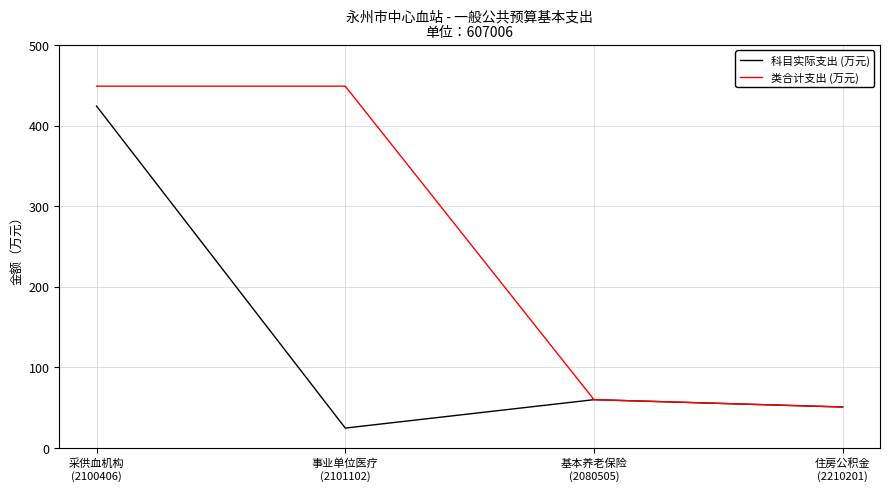

True or false: 类合计支出 (万元) has a value of 60.0 at 基本养老保险
(2080505).

True